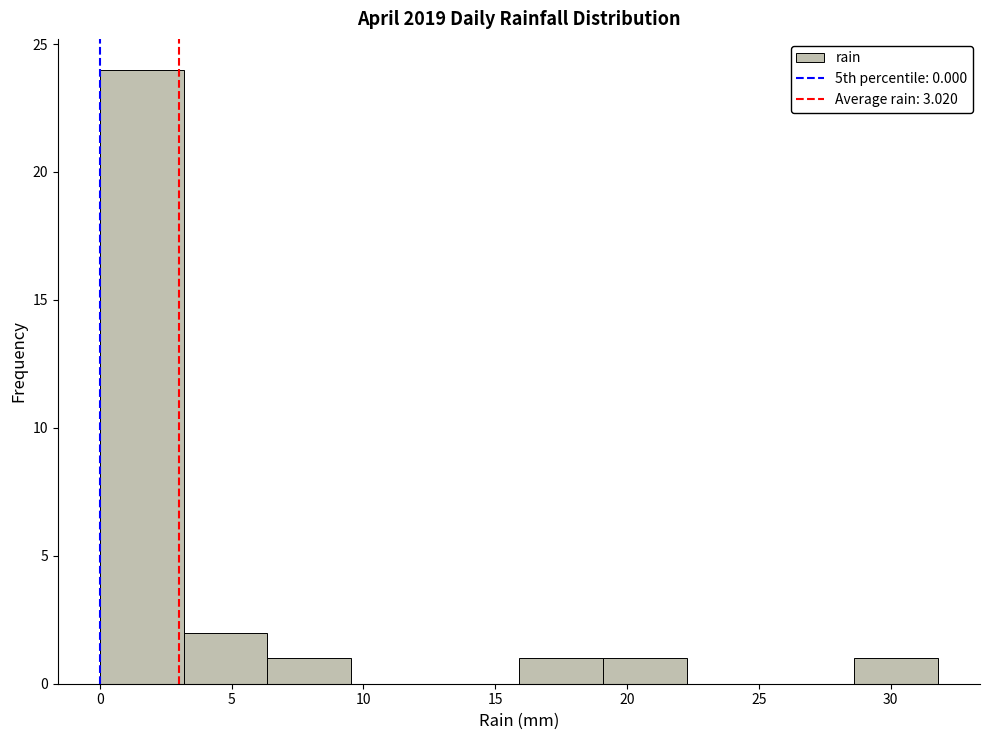

Which range on the x-axis has the tallest bar?

0.0 to 3.0